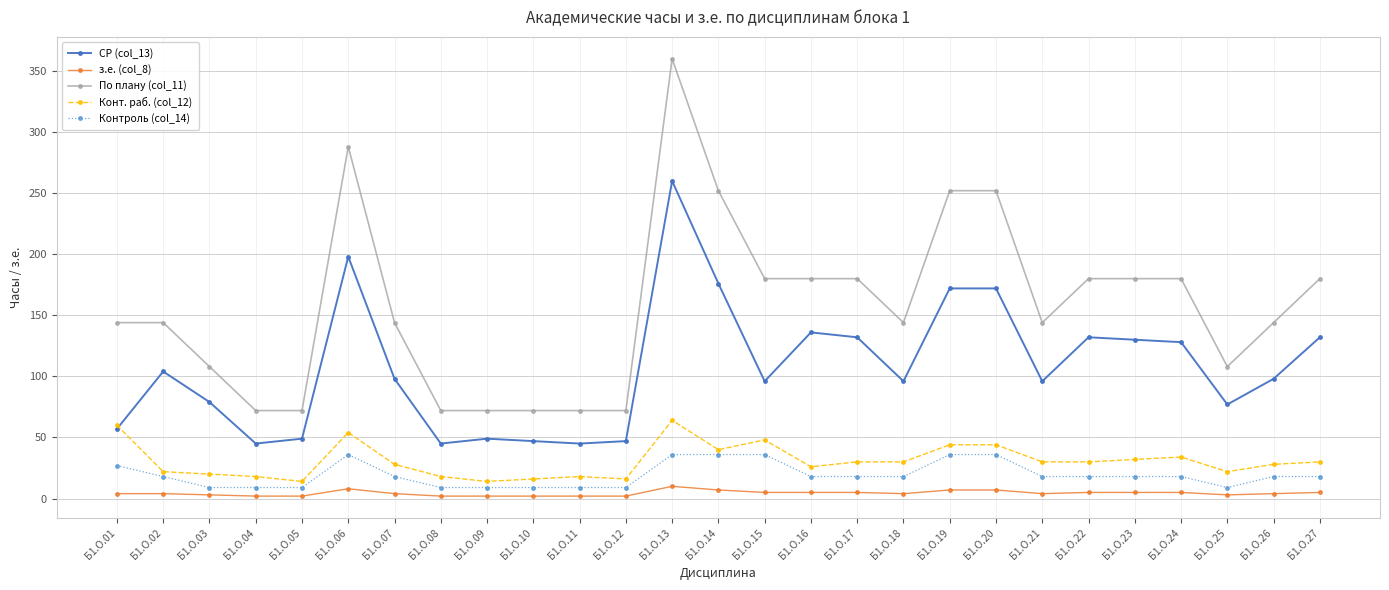

Does the chart display data point markers on the line(s)?

Yes